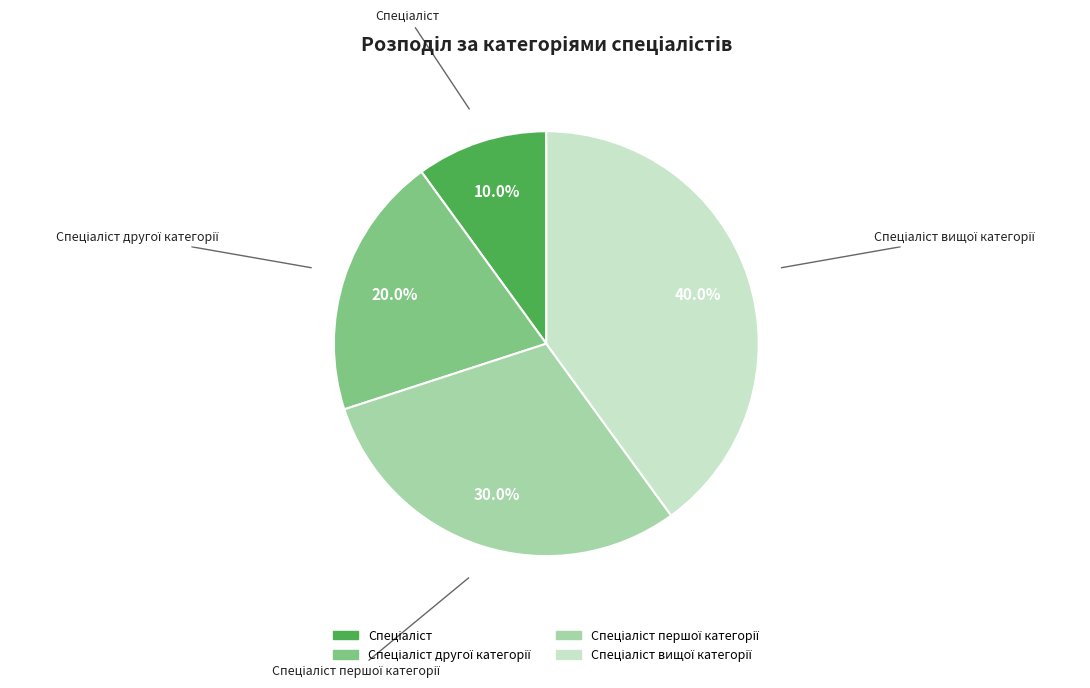

Does any single category account for the majority?

No